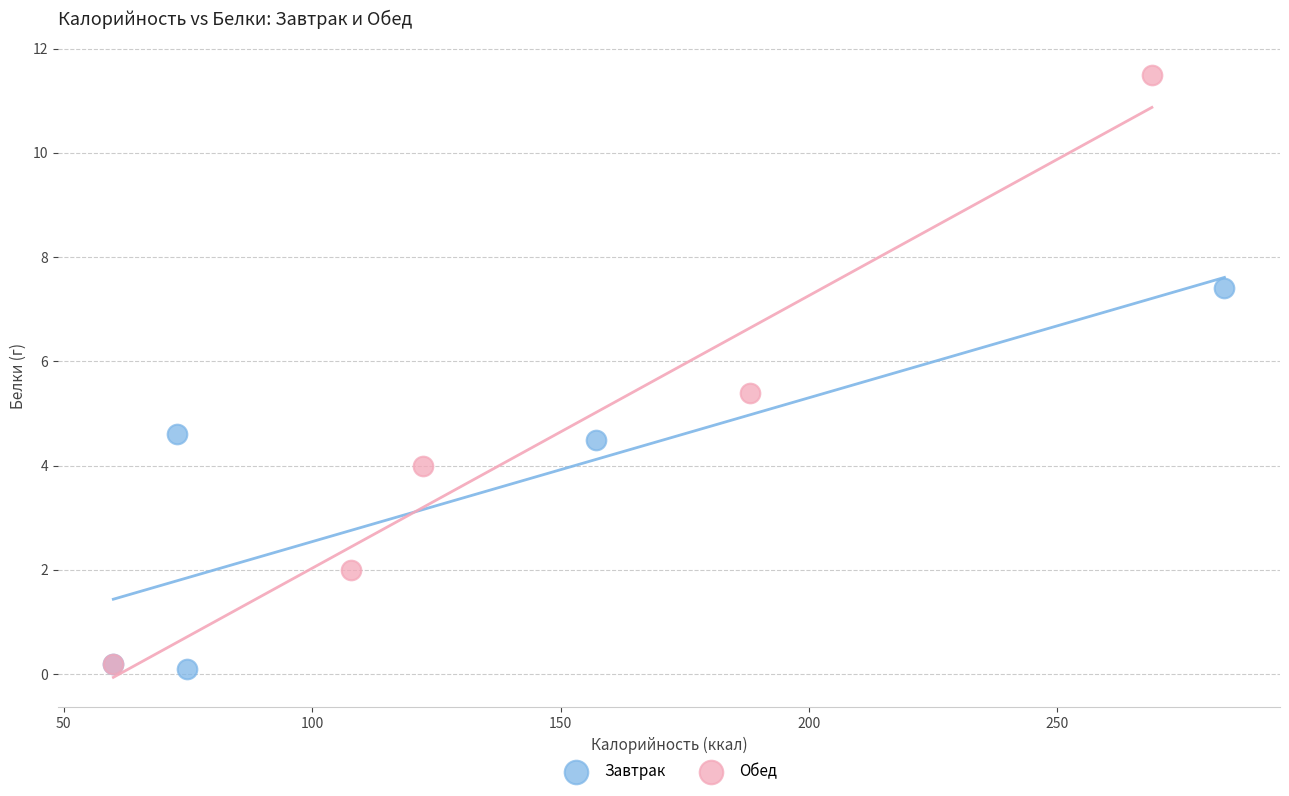

Which series has the largest Y range (max minus min)?

Обед